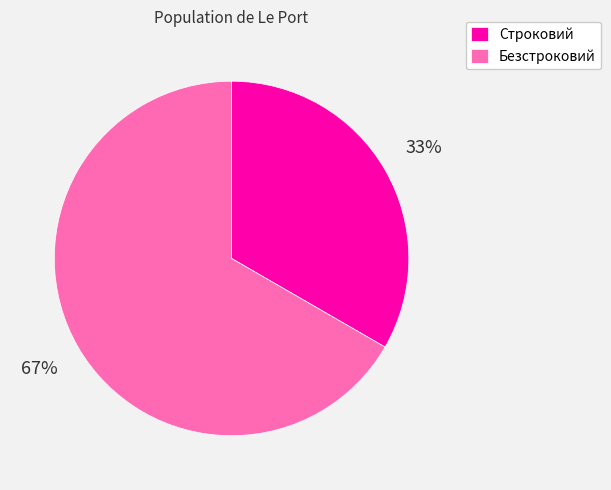

How many slices are in this pie chart?

2